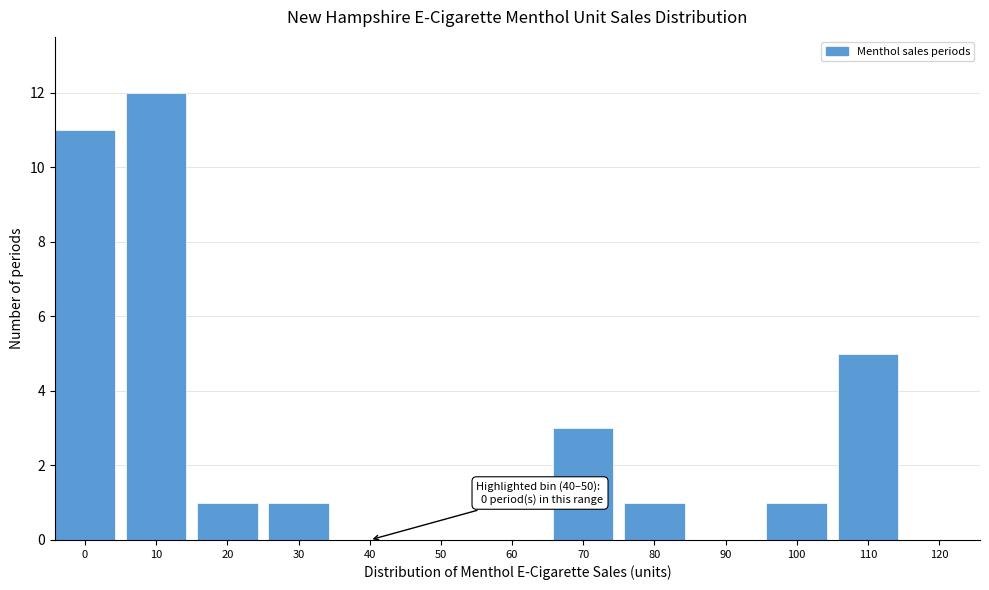

Reading left to right, extract all data points from this chart.

0=11	10=12	20=1	30=1	40=0	50=0	60=0	70=3	80=1	90=0	100=1	110=5	120=0